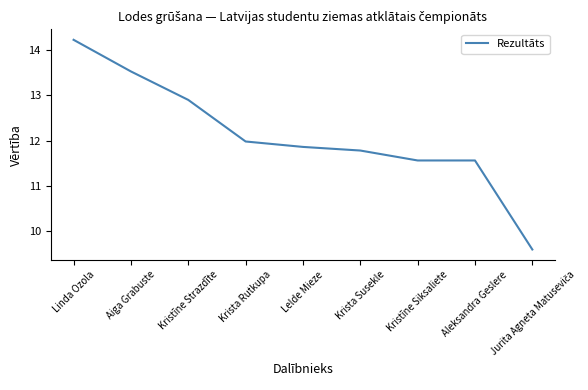

What position from the left is Aiga Grabuste?

2